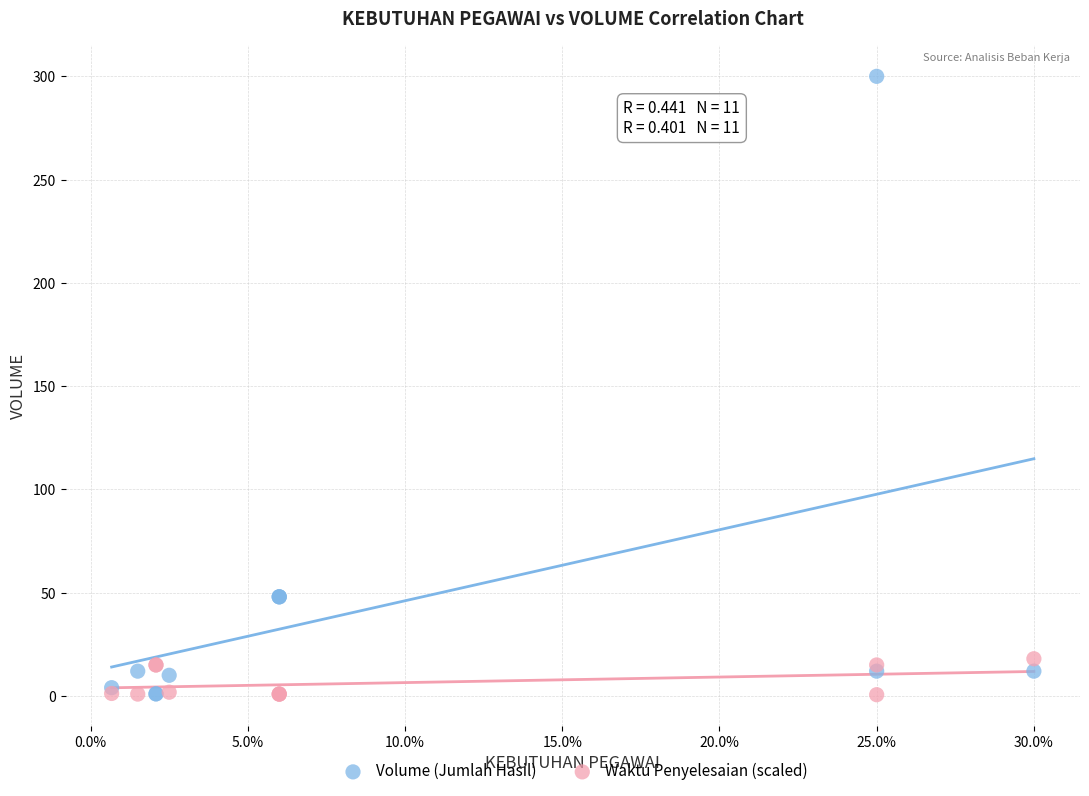

Which series reaches the maximum Y coordinate?

Volume (Jumlah Hasil)